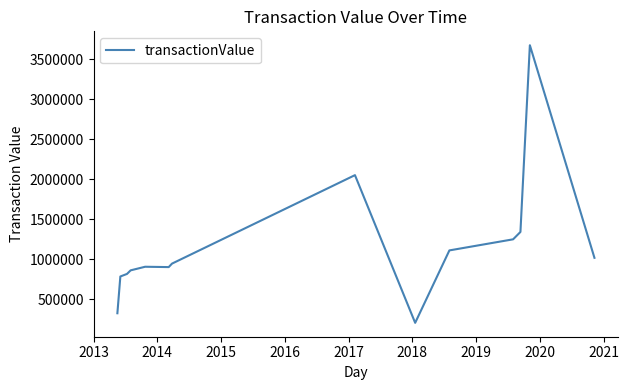

What is the greatest value displayed?

3676626